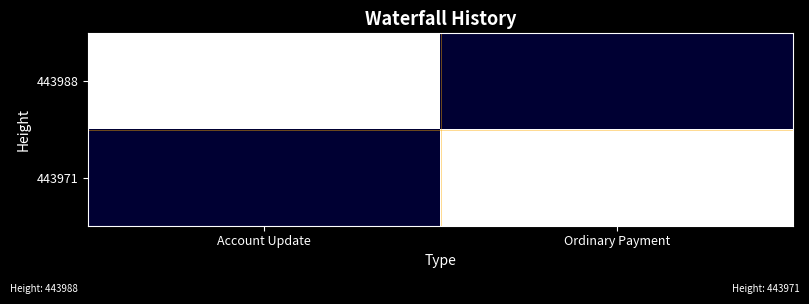

Reading left to right, list all the values displayed in this chart.

443988: Account Update=1.0	Ordinary Payment=0.0
443971: Account Update=0.0	Ordinary Payment=1.0